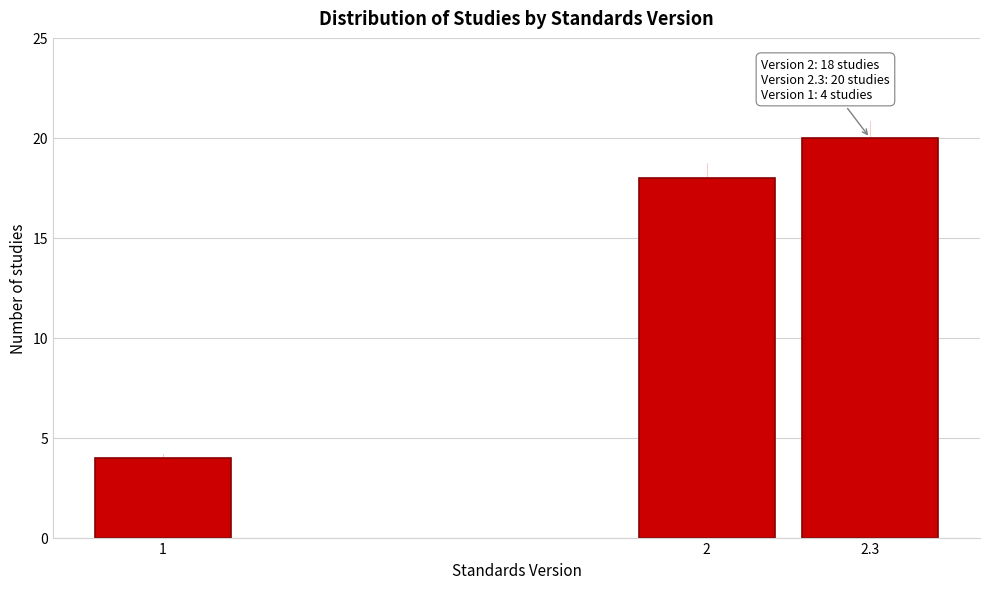

Reading right to left, transcribe all the data shown in this chart.

20	18	4